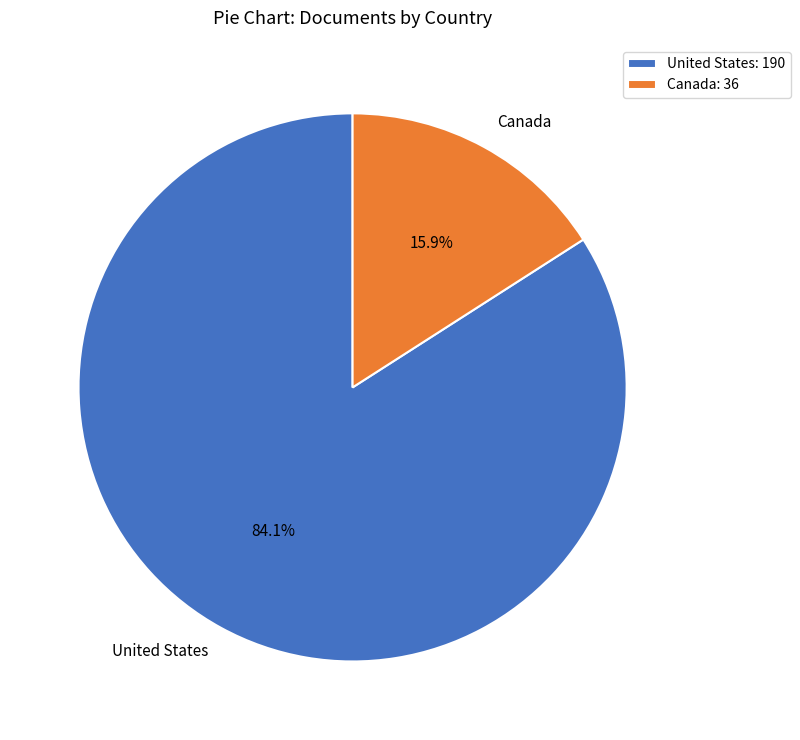

To the nearest percent, what is the average slice percentage?

50%